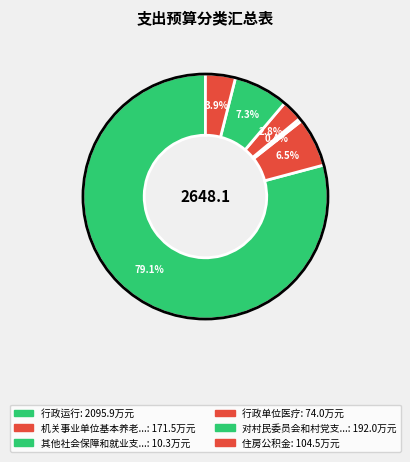

How many slices are in this pie chart?

6